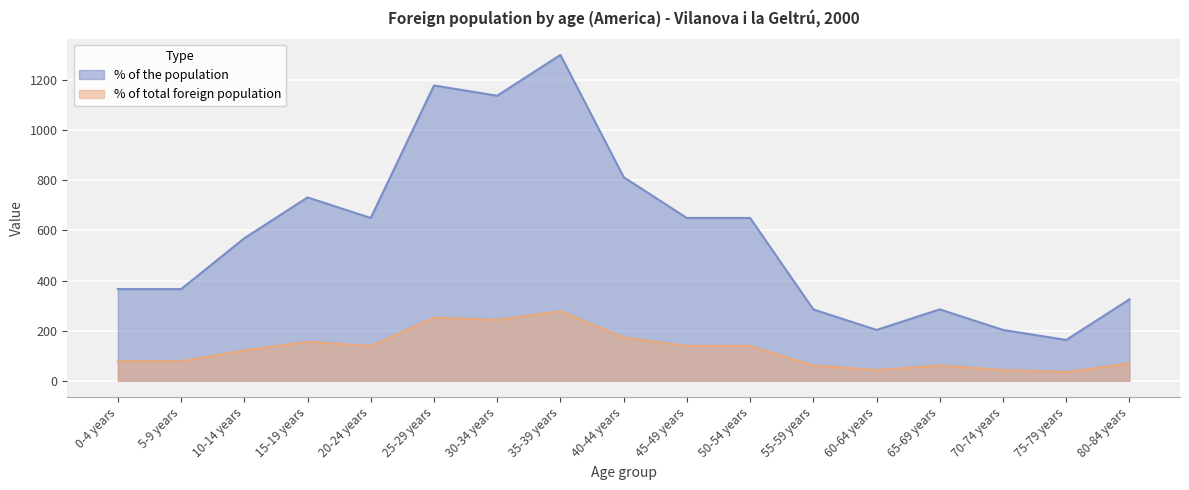

True or false: % of the population has a value of 237 at 45-49 years.

False